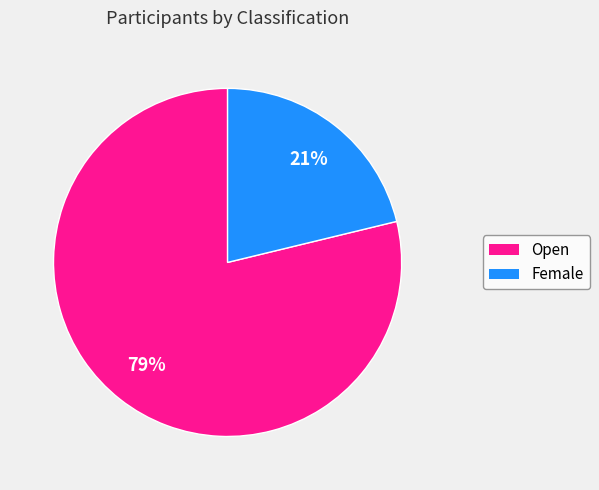

Does Open account for over 50% of the chart?

Yes